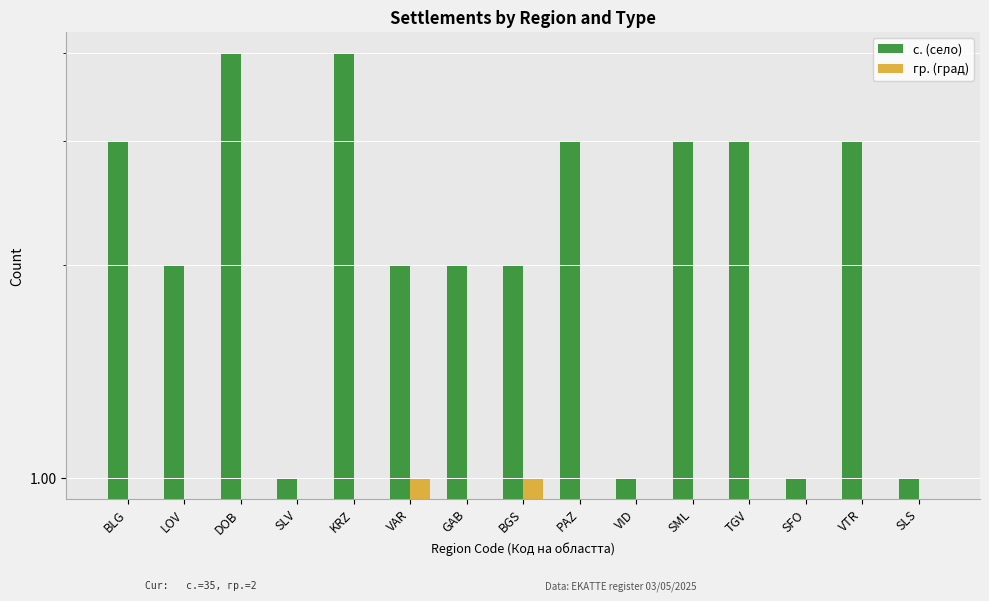

How many categories are shown in the chart?

15